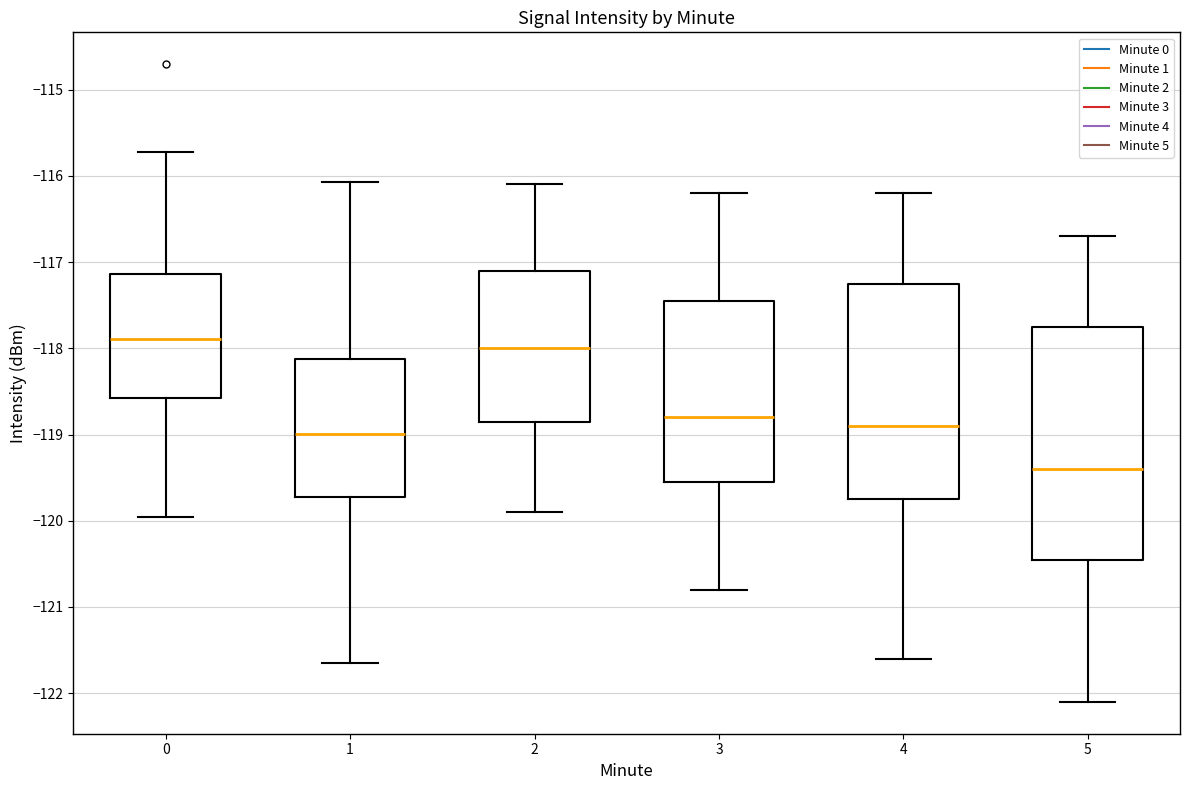

Comparing the boxes themselves (not the whiskers), which one is the tallest?

5